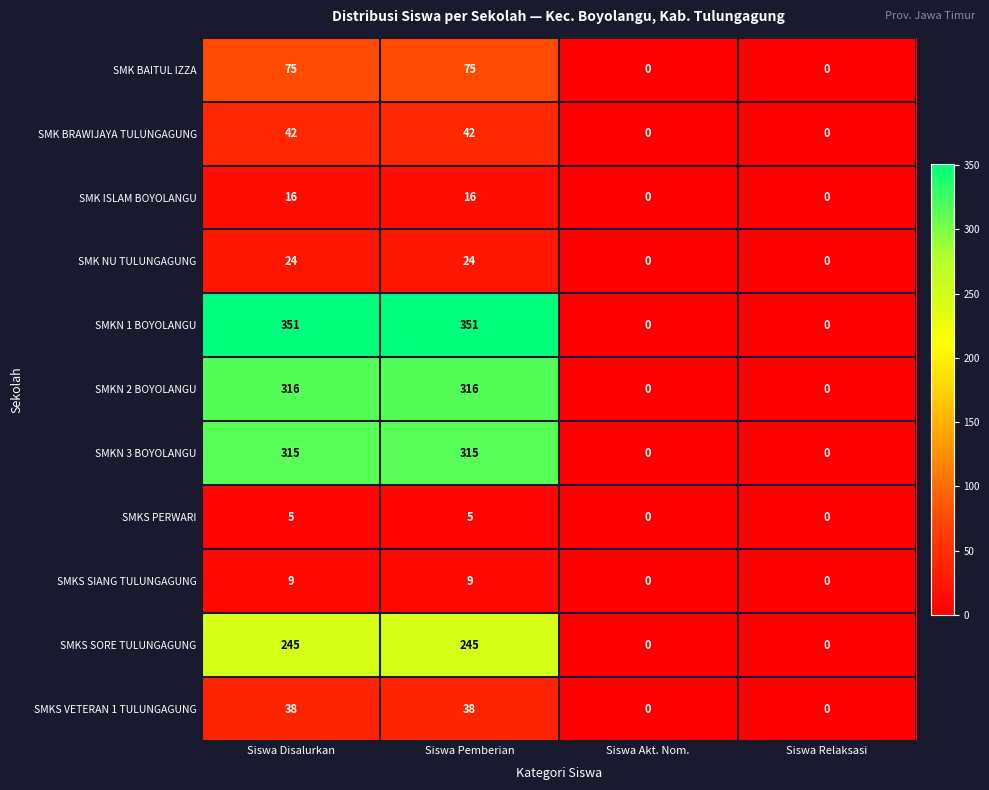

What is the sum of the SMKN 2 BOYOLANGU values at Siswa Relaksasi and Siswa Disalurkan?

316